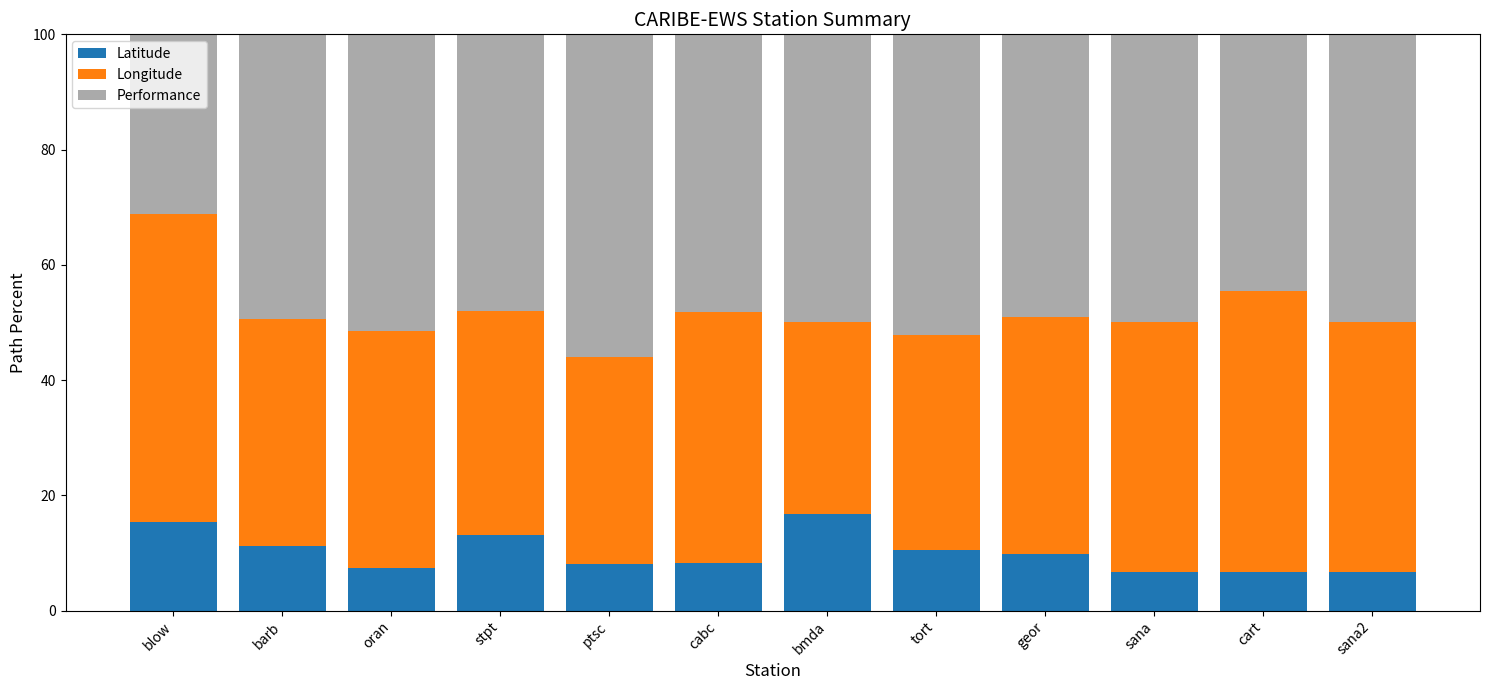

What is the sum of all Latitude values?

120.4